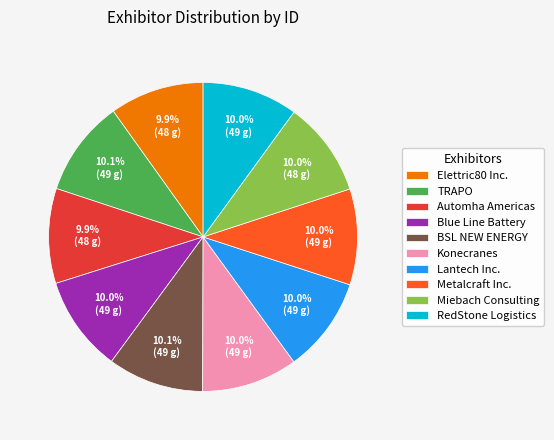

Is the sum of Elettric80 Inc. and Blue Line Battery greater than half?

No